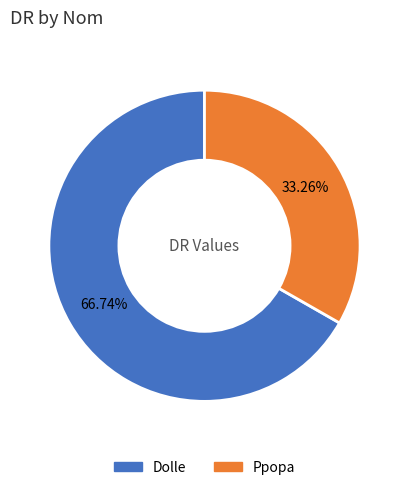

What percentage do Dolle and Ppopa together represent?

100.0%